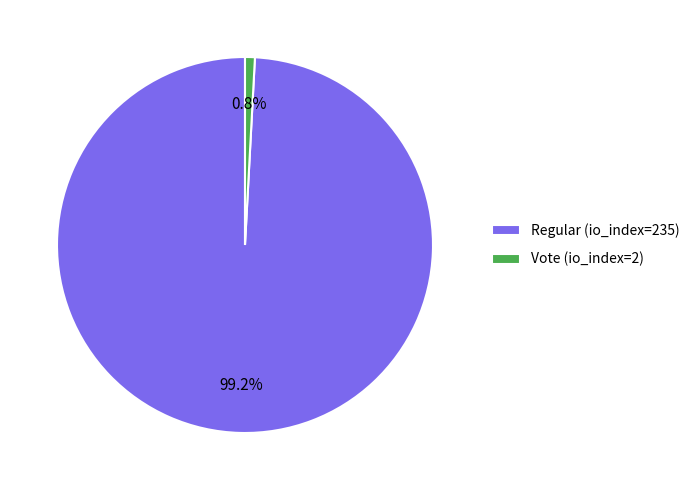

The Vote (io_index=2) slice represents 1% of the pie. True or false?

True